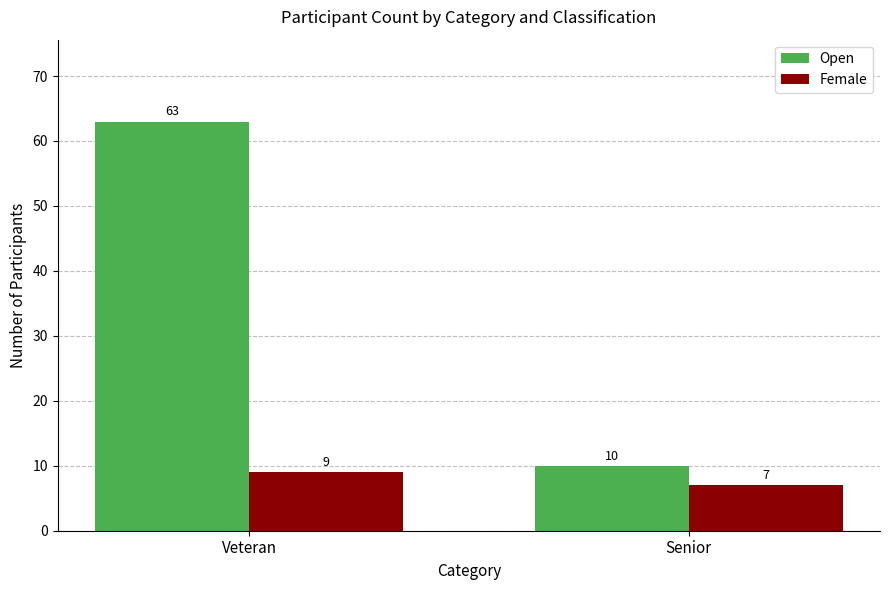

What is the spread (max minus min) of values at Veteran?

54